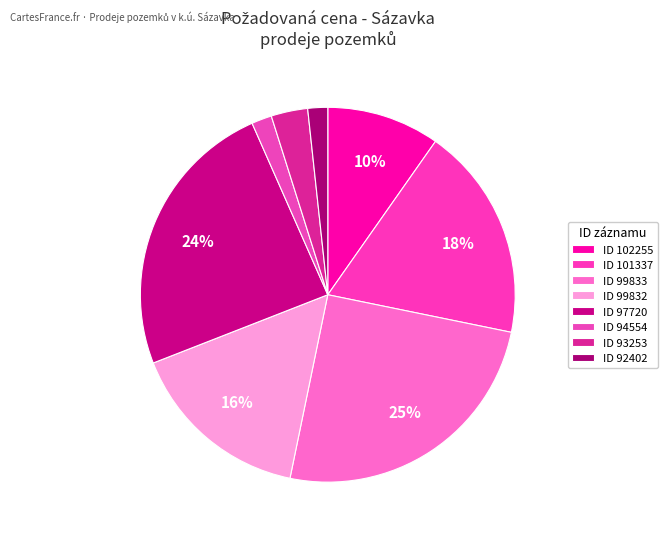

To the nearest percent, what is the difference between the largest and smallest slice percentages?

23%